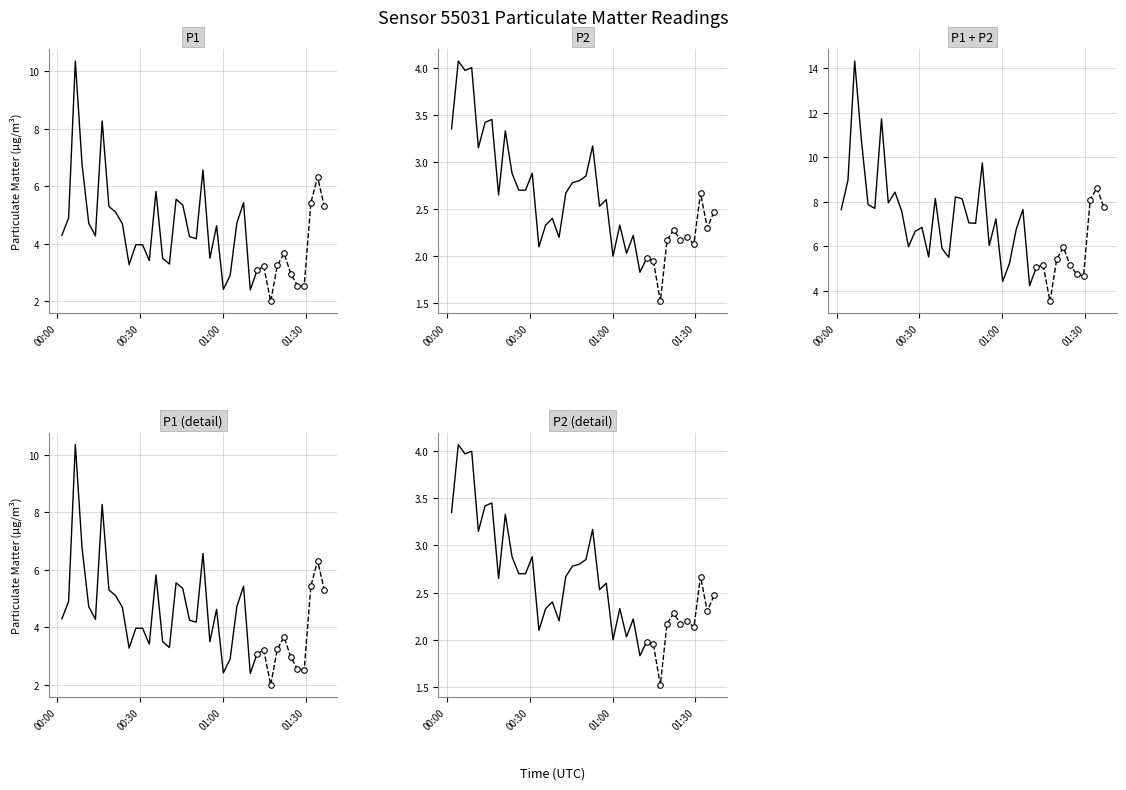

Which series has the largest total across all categories?

P1 + P2